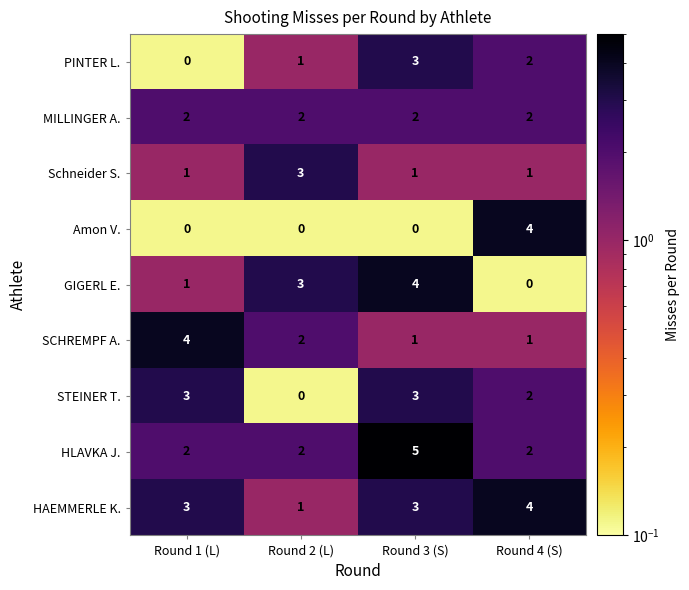

The value of HLAVKA J. at Round 4 (S) is 2. True or false?

True